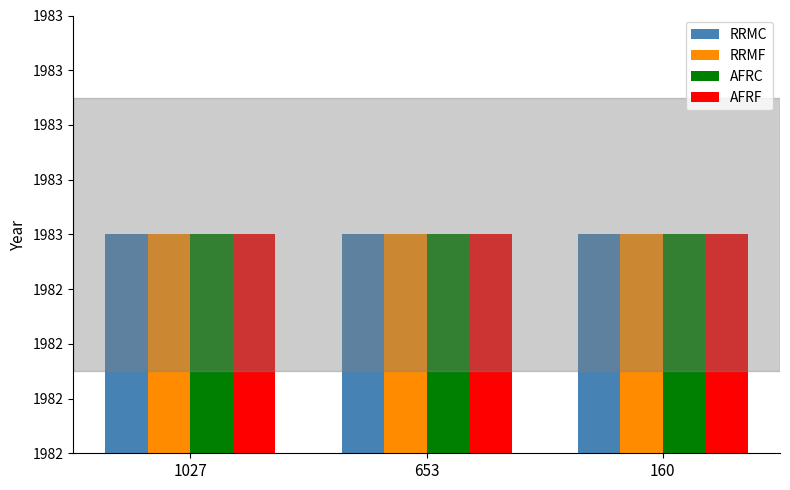

What is the value of the AFRF bar at the 1st from the left?

1983